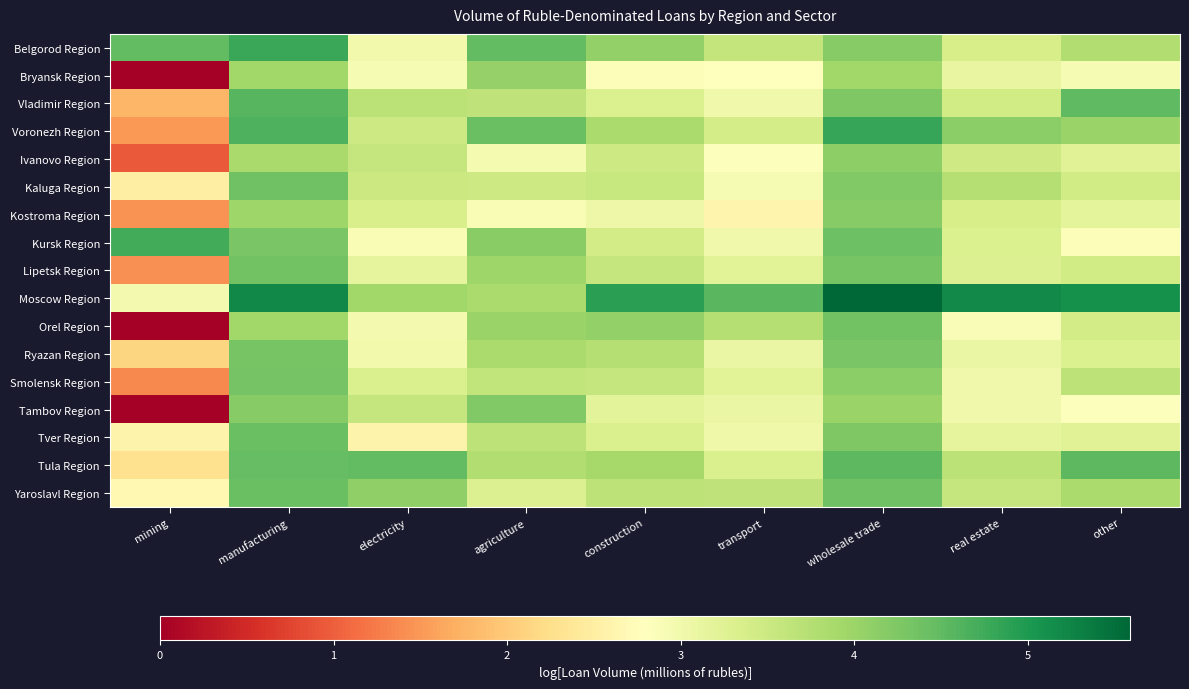

Rank the series by their maximum value, from lowest to highest.

Bryansk Region, Ivanovo Region, Kostroma Region, Tambov Region, Ryazan Region, Smolensk Region, Orel Region, Lipetsk Region, Kaluga Region, Tver Region, Yaroslavl Region, Tula Region, Vladimir Region, Kursk Region, Belgorod Region, Voronezh Region, Moscow Region